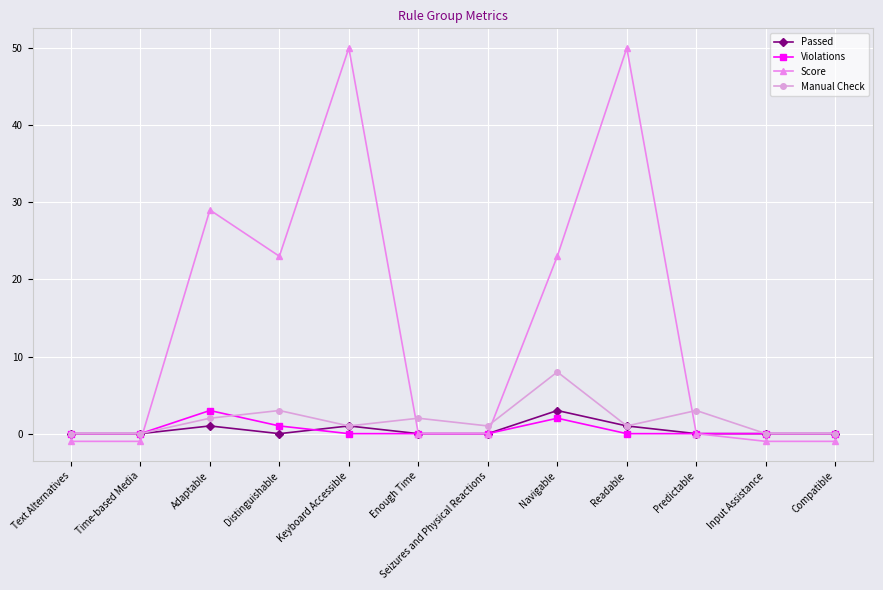

Is it true that Manual Check equals 5 at Input Assistance?

False